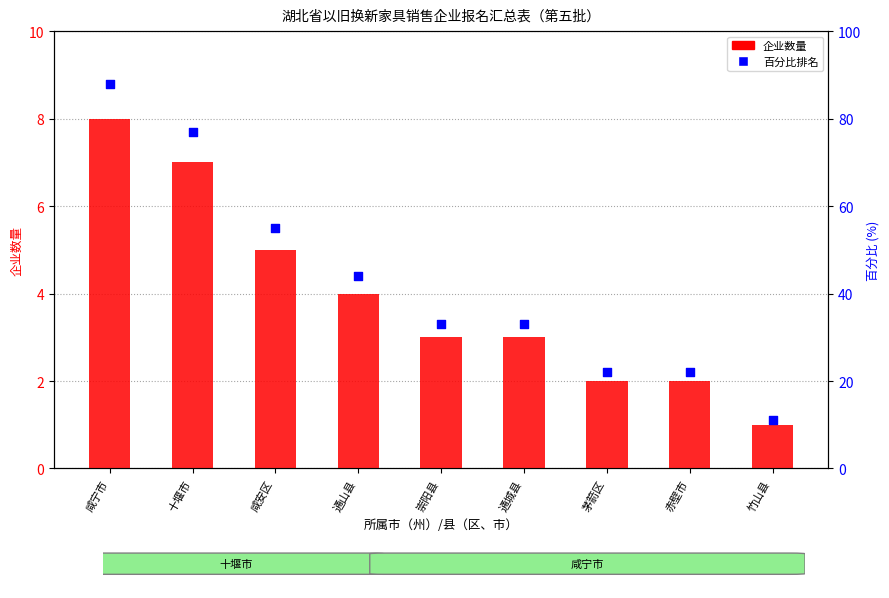

Which series reaches the maximum Y coordinate?

百分比排名